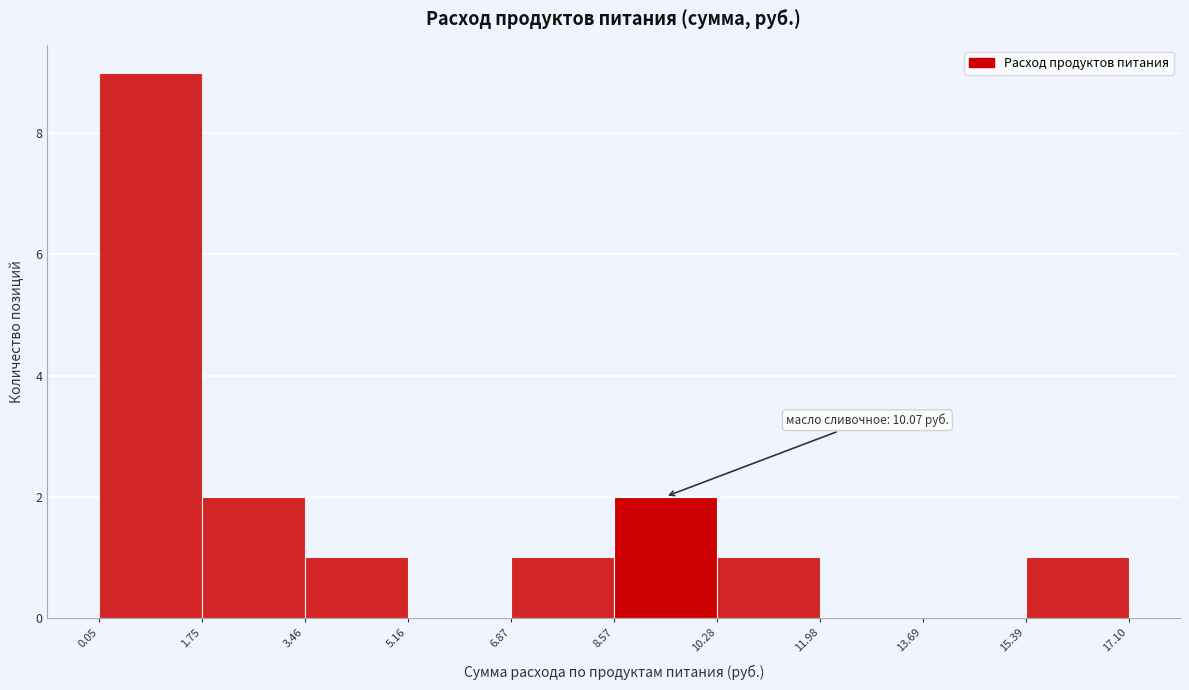

Which range on the x-axis has the tallest bar?

0.05 to 1.75